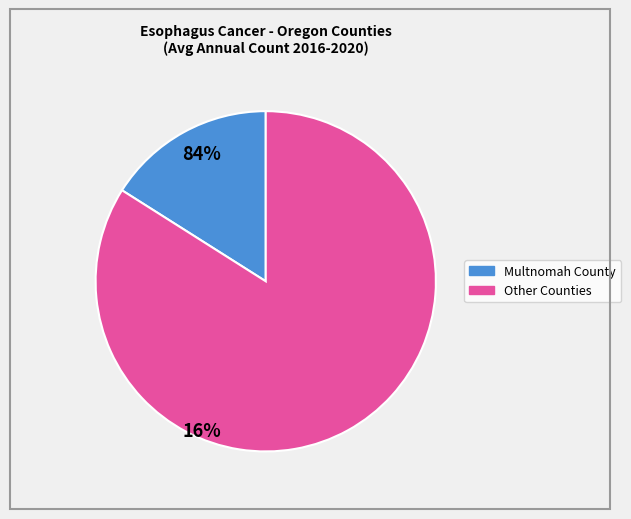

Does any single category account for the majority?

Yes